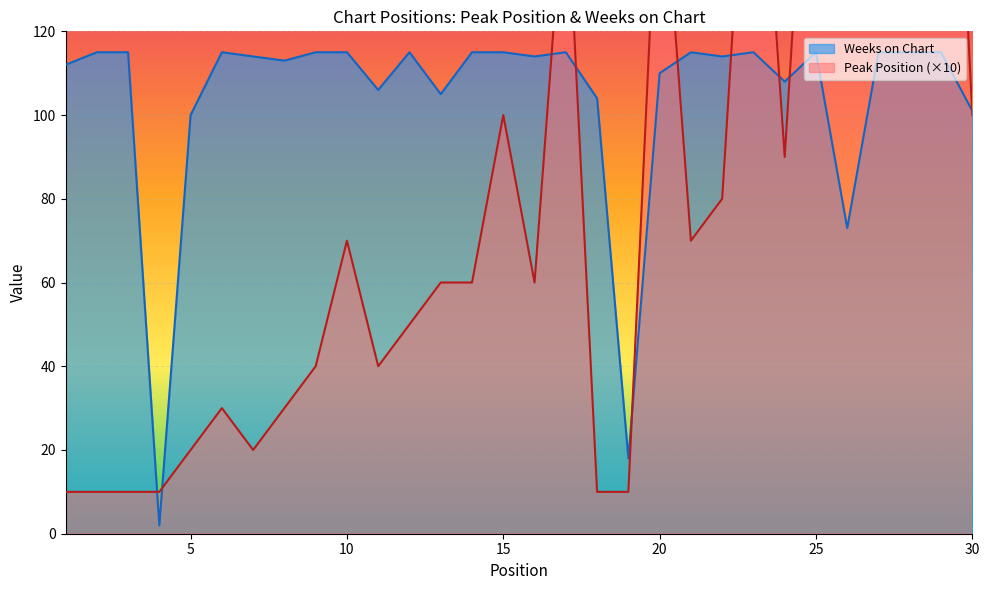

What value does the Weeks on Chart series have at 17, to the nearest 10?

120